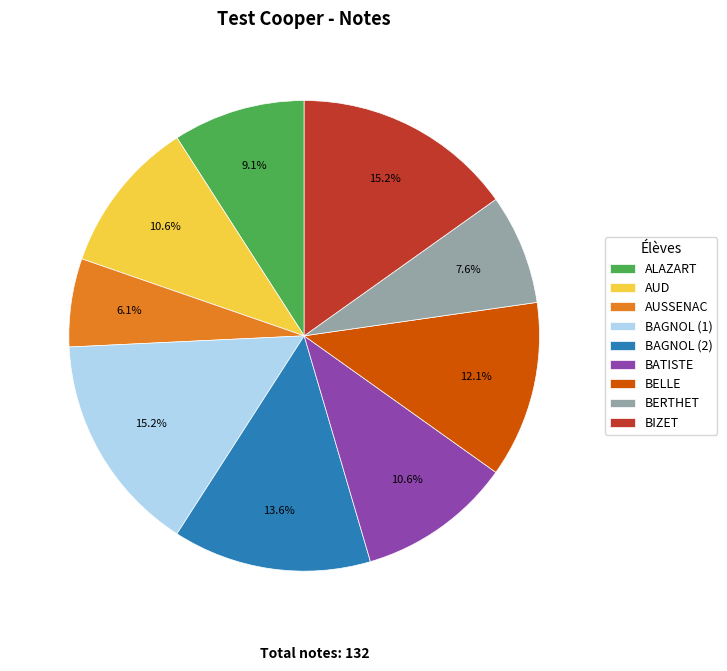

To the nearest percent, what is the combined percentage of BAGNOL (2) and BELLE?

26%